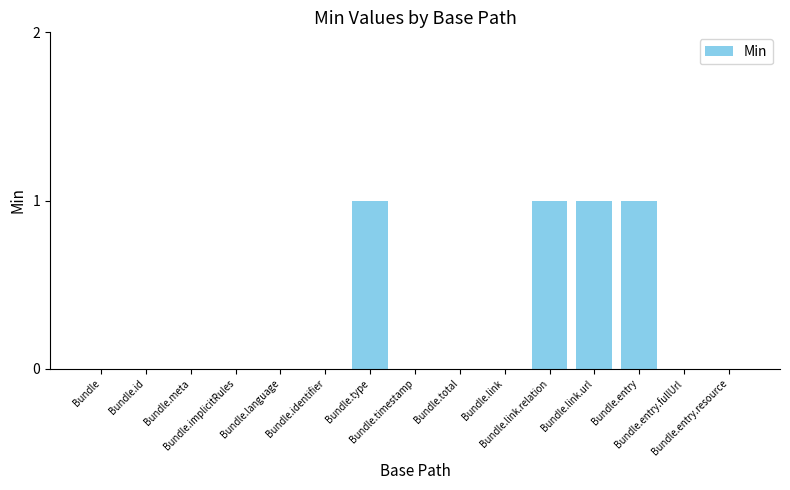

What is the sum of all values?

4